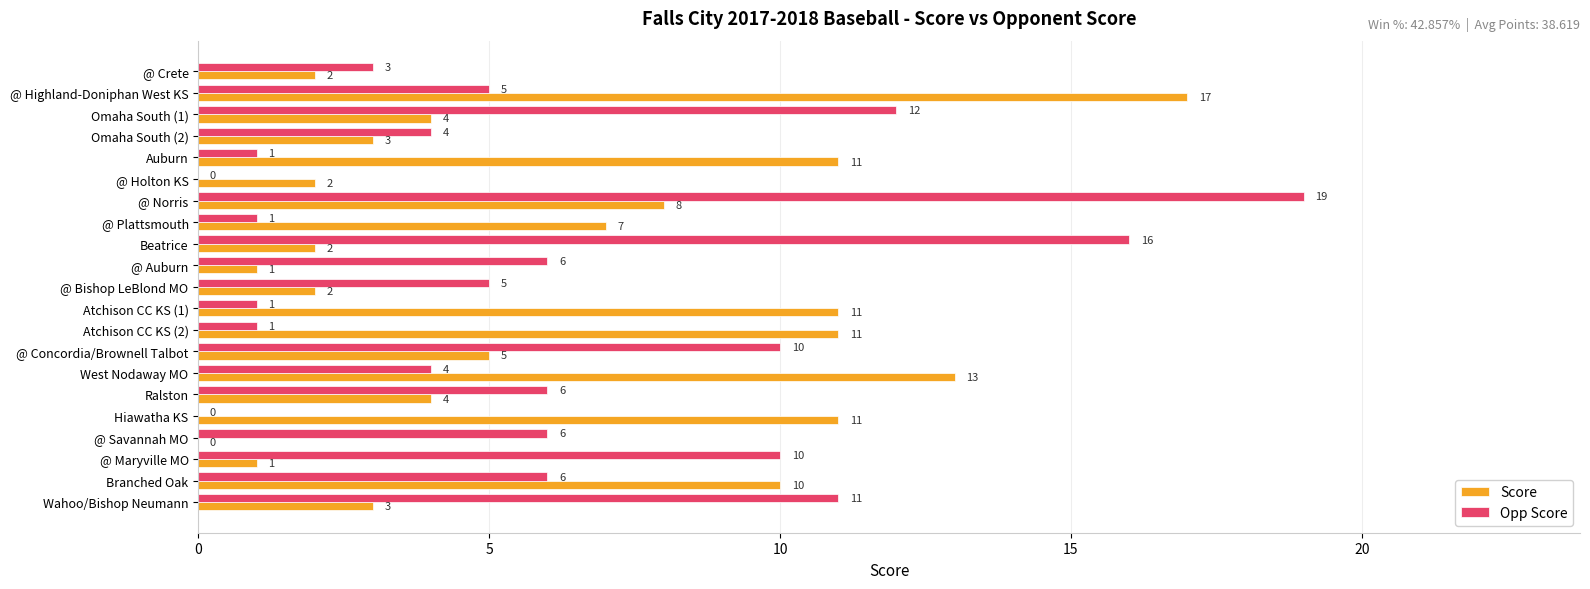

The Opp Score series shows 11 at Wahoo/Bishop Neumann. True or false?

True